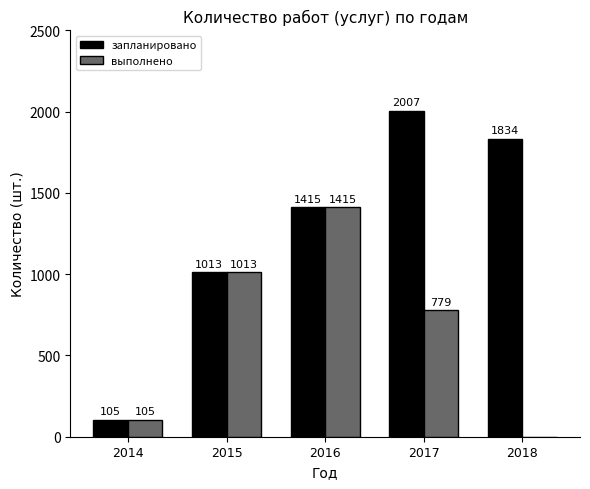

How many positive values does the выполнено series have?

4